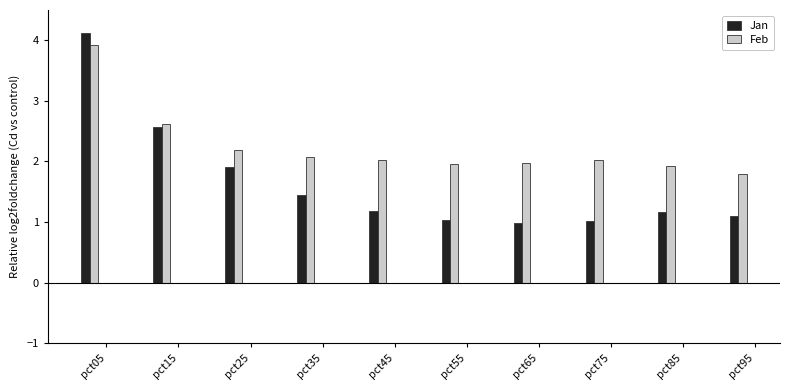

What is the average value of the Feb series?

2.2